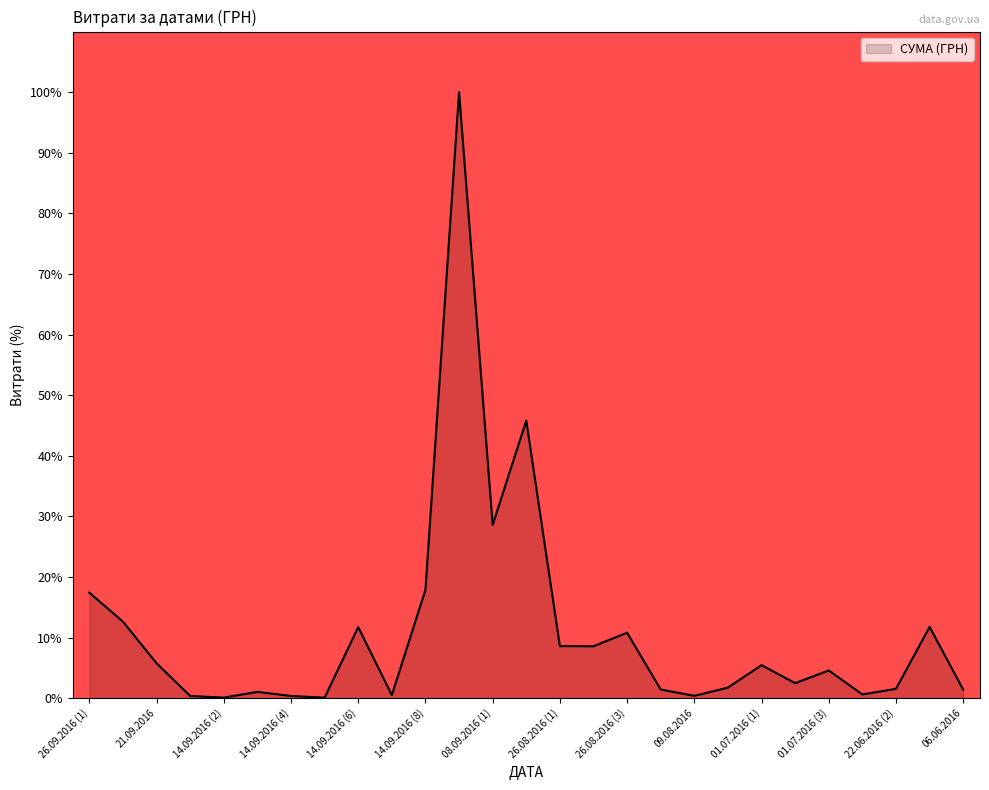

What is the greatest value displayed?

100.0